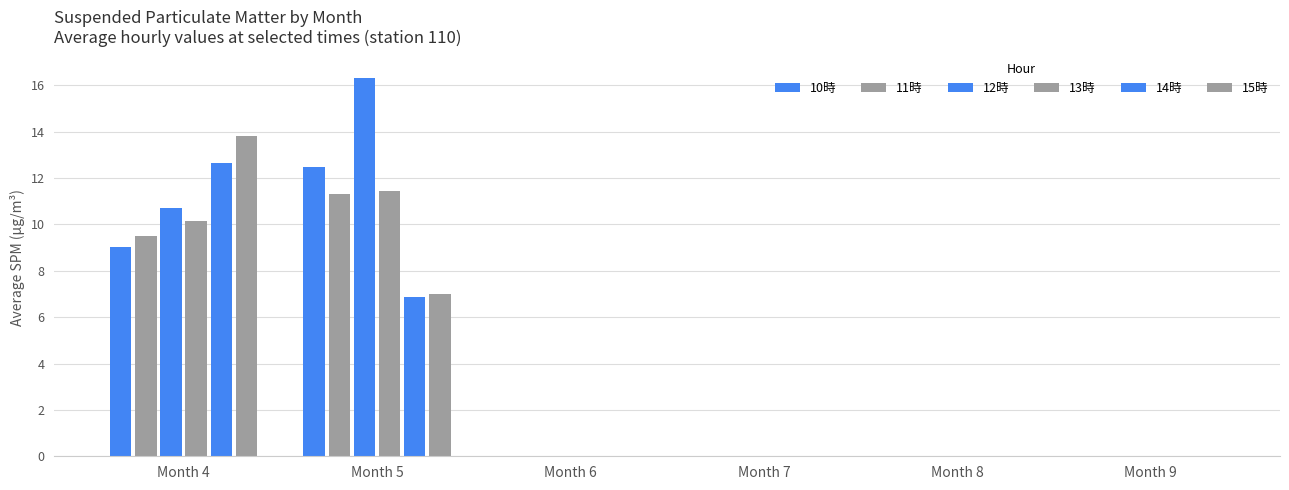

What is the spread (max minus min) of values at Month 4?

4.8